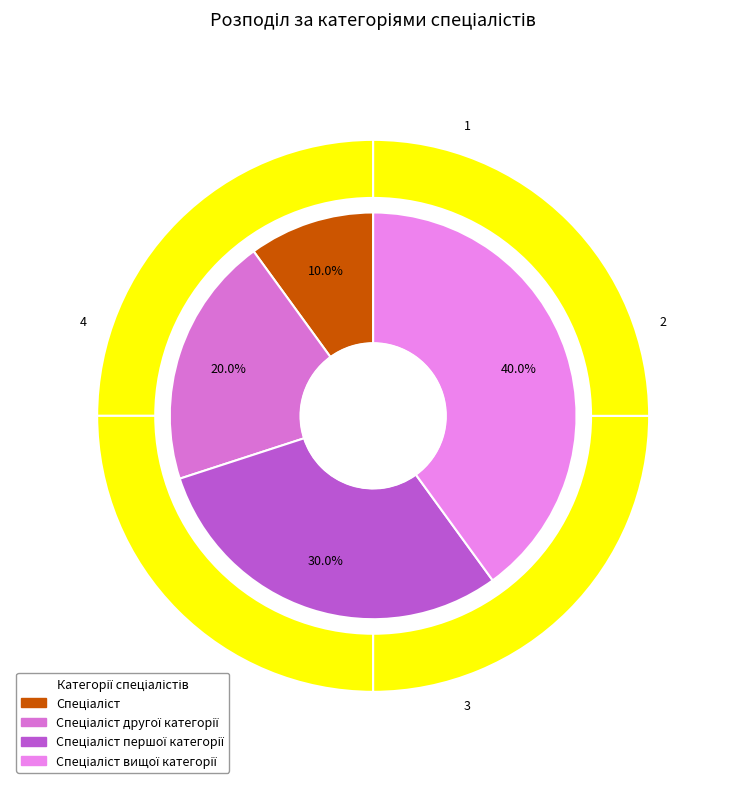

What is the ratio of the value at Спеціаліст to the value at Спеціаліст другої категорії?

0.5